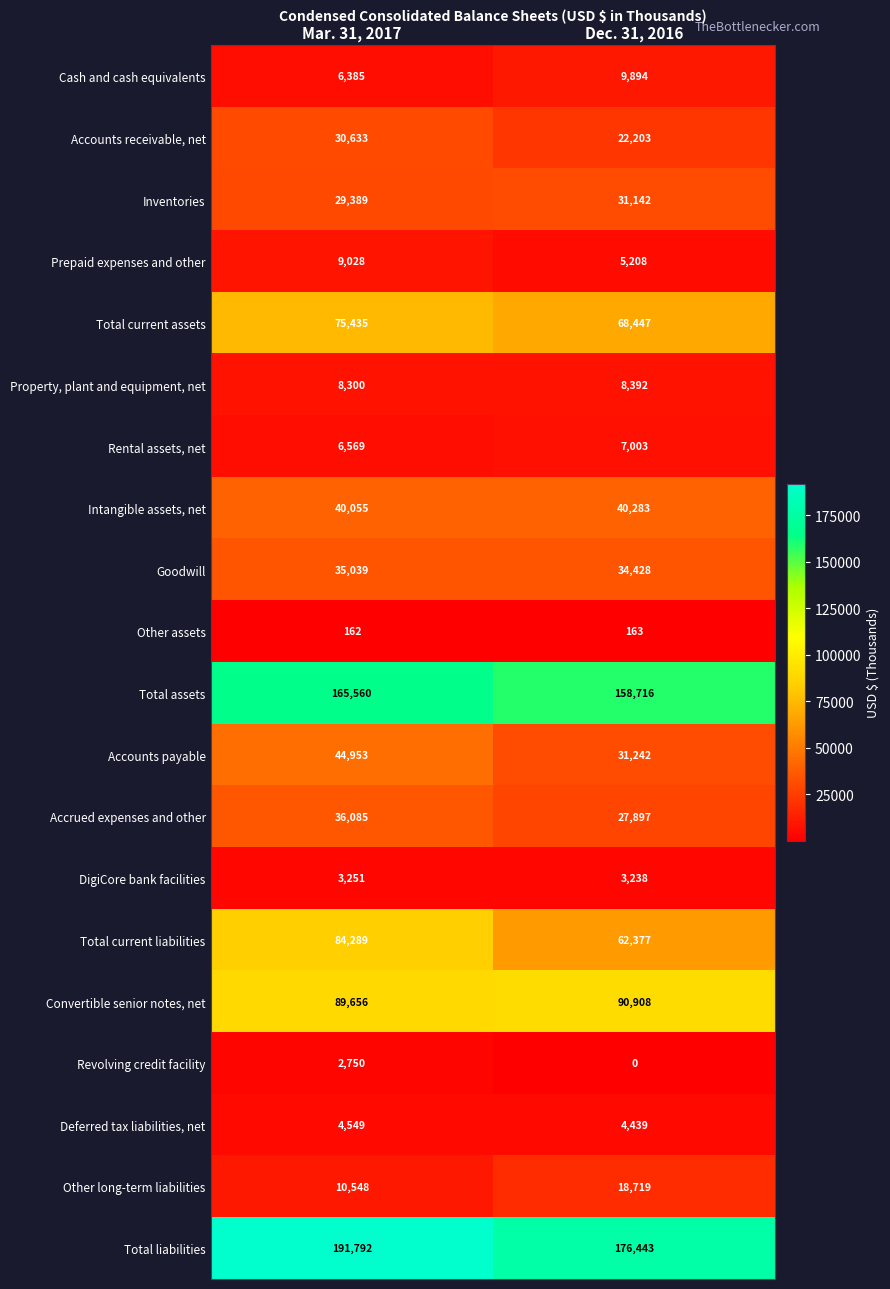

What is the total value across all series at Dec. 31, 2016?

801142